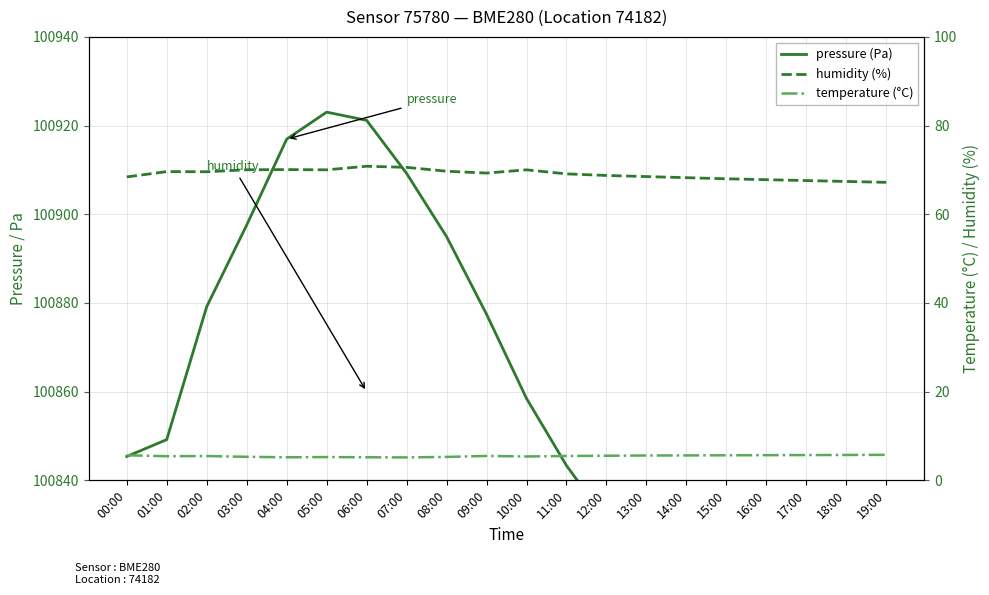

What is the difference between the second highest and minimum values in the temperature (°C) series?

0.5